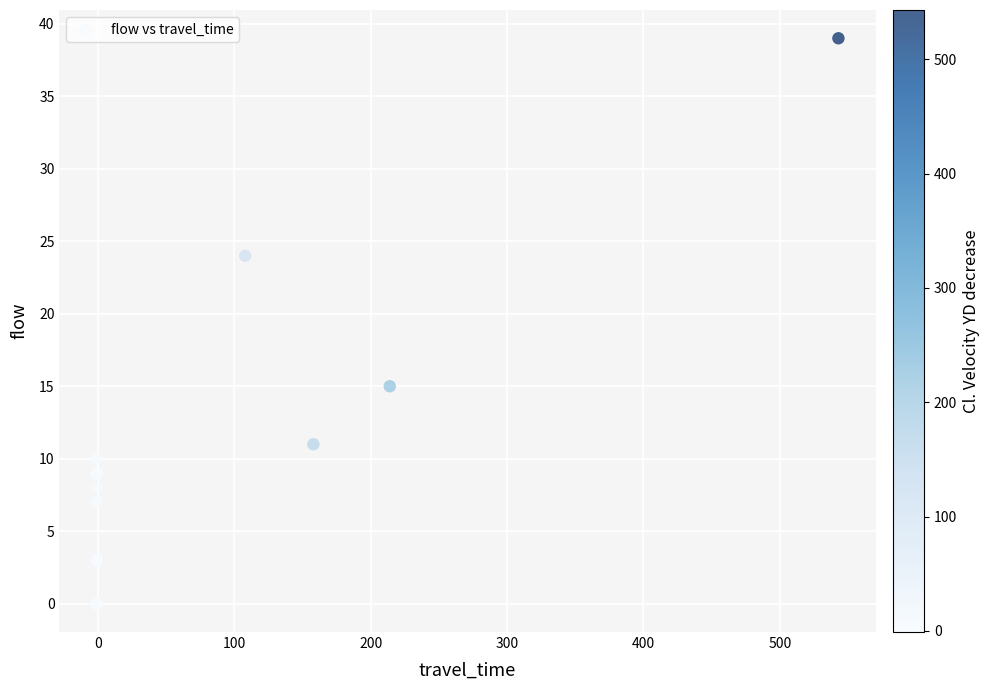

What Y value in the scatter plot is closest to 19?

15